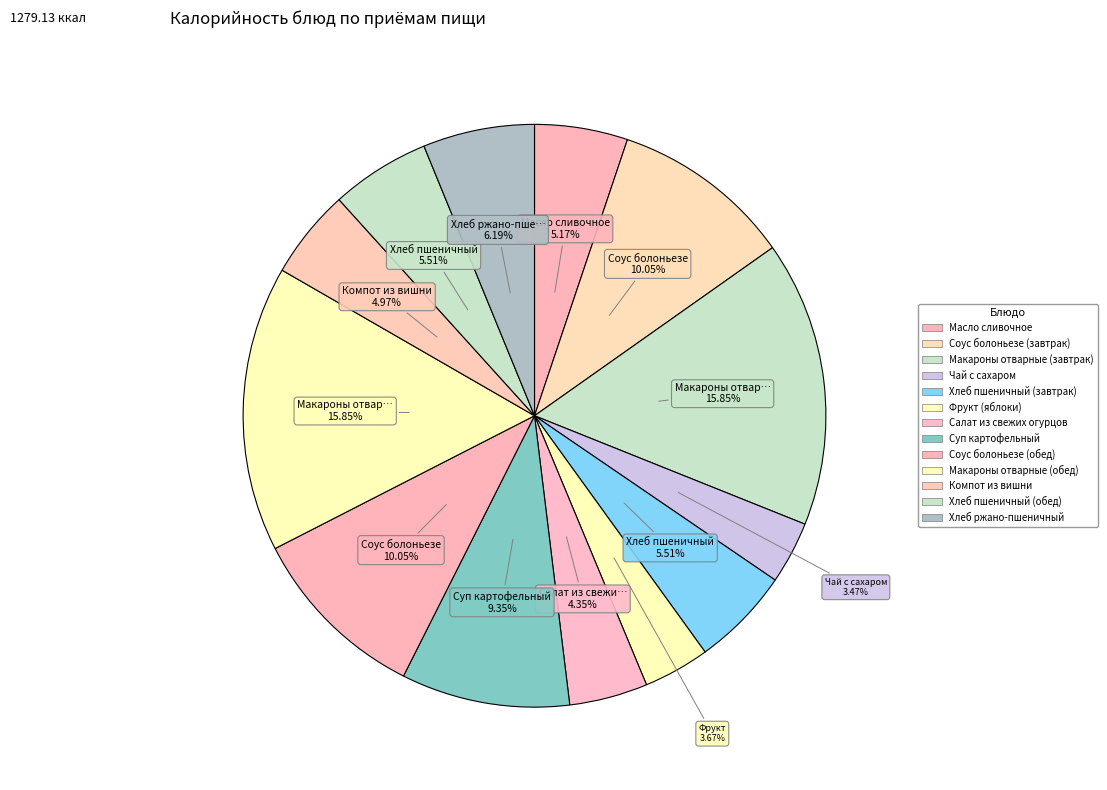

What portion of the pie excludes Чай с сахаром?

96.5%